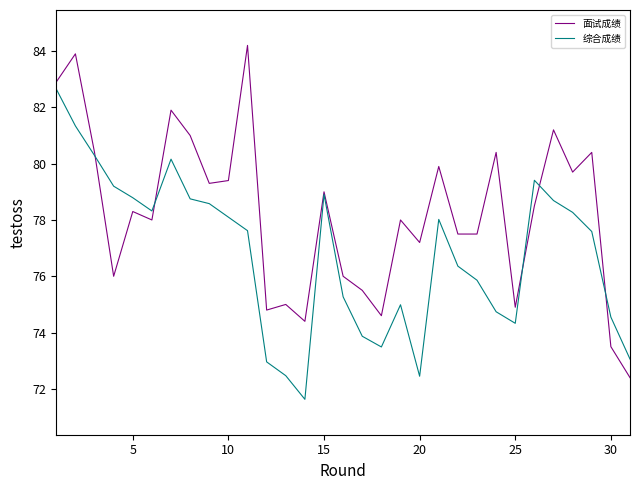

Which series ends up on top after the final intersection of 综合成绩 and 面试成绩?

综合成绩